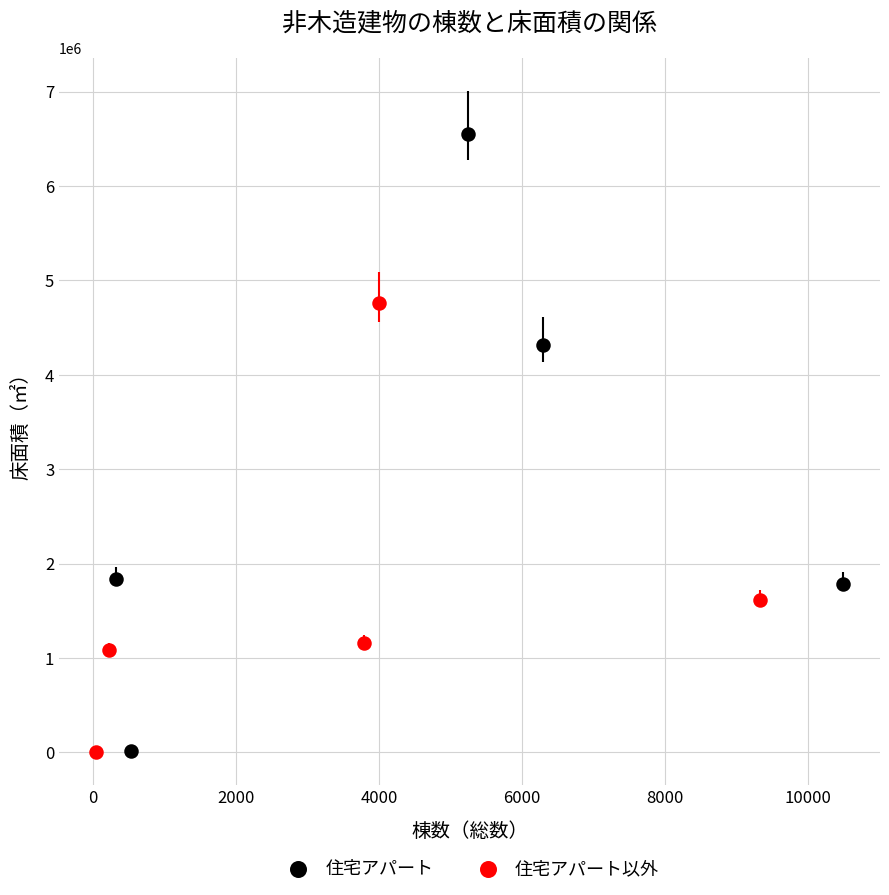

Which series reaches the maximum Y coordinate?

住宅アパート